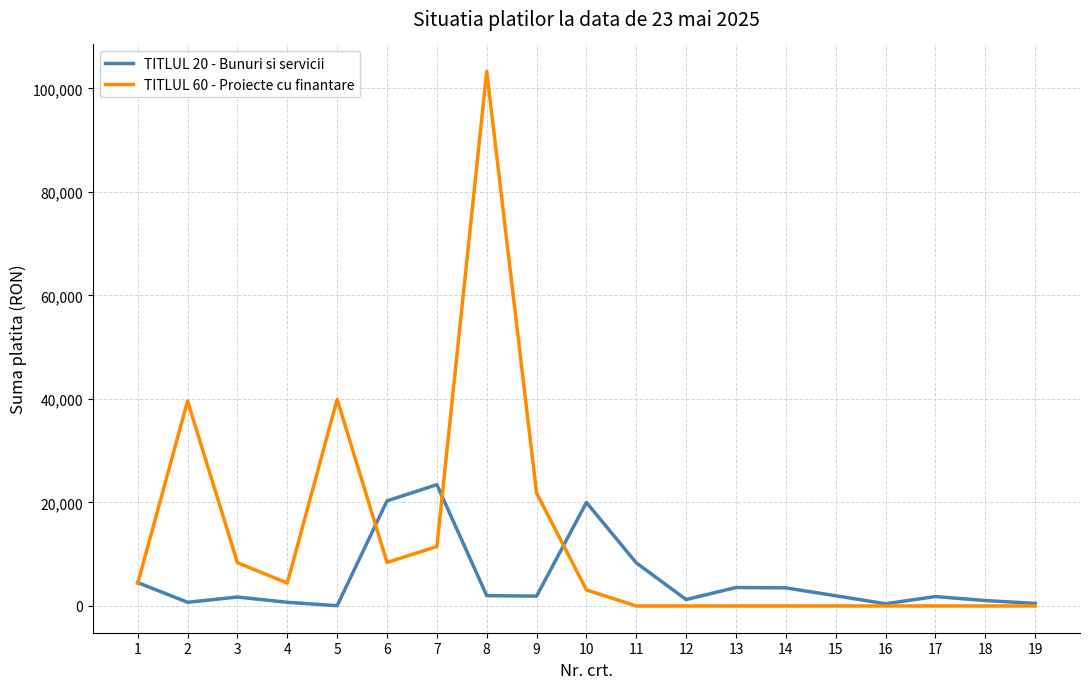

The value of TITLUL 60 - Proiecte cu finantare at 2 is 54298.0. True or false?

False